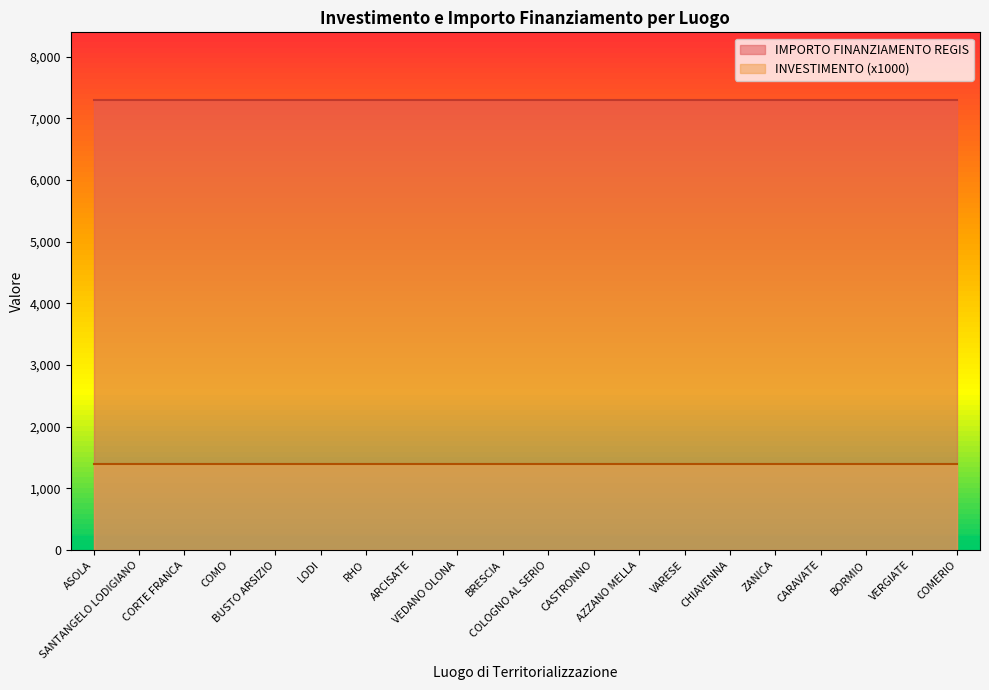

Rank the series by their maximum value, from lowest to highest.

INVESTIMENTO (x1000), IMPORTO FINANZIAMENTO REGIS